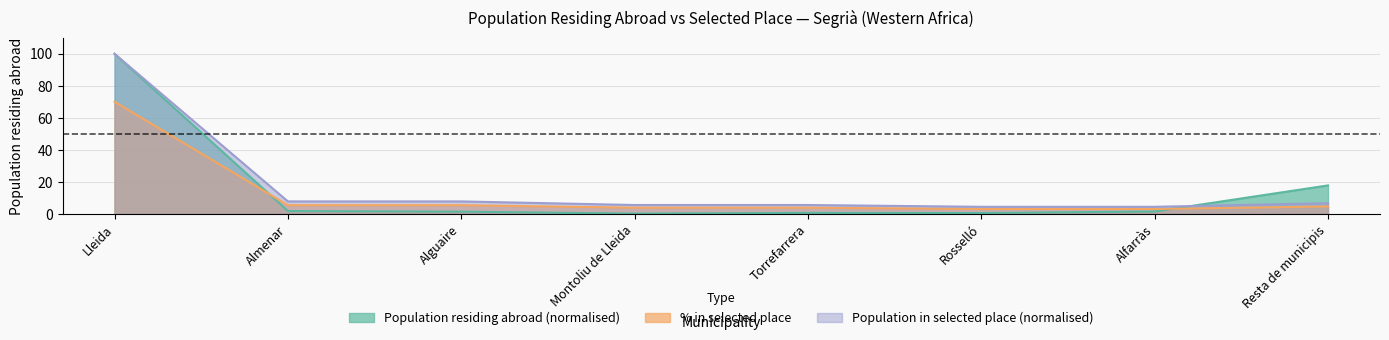

Is the value of Population in selected place (col2) at Resta de municipis greater than the value of Population residing abroad (col1) at Lleida?

No